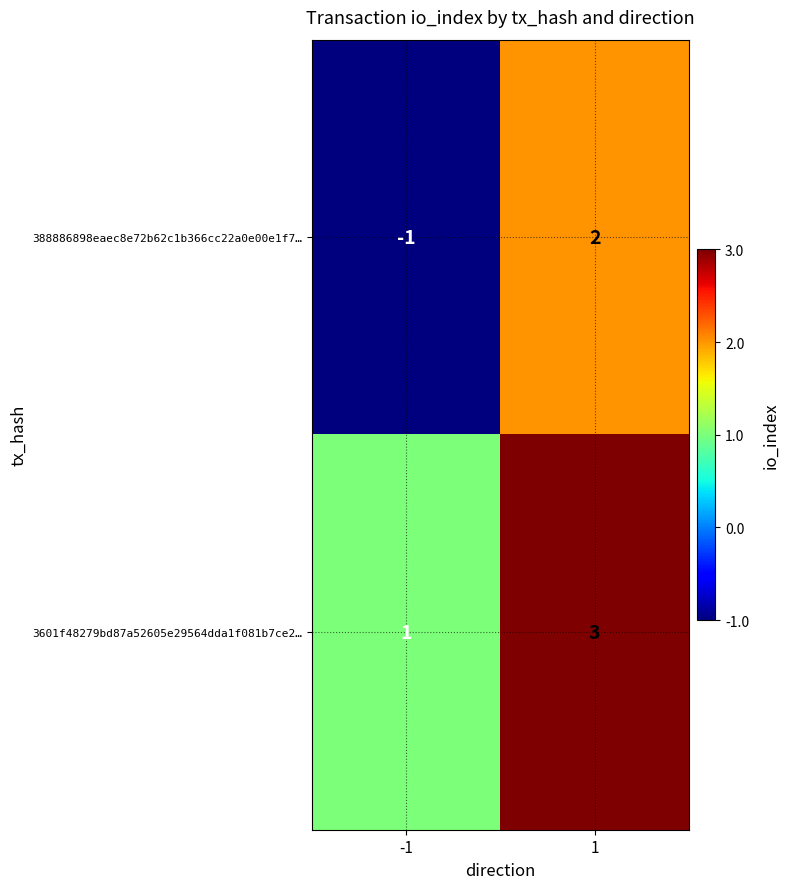

The value of 3601f48279bd87a52605e29564dda1f081b7ce2… at -1 is 2. True or false?

False